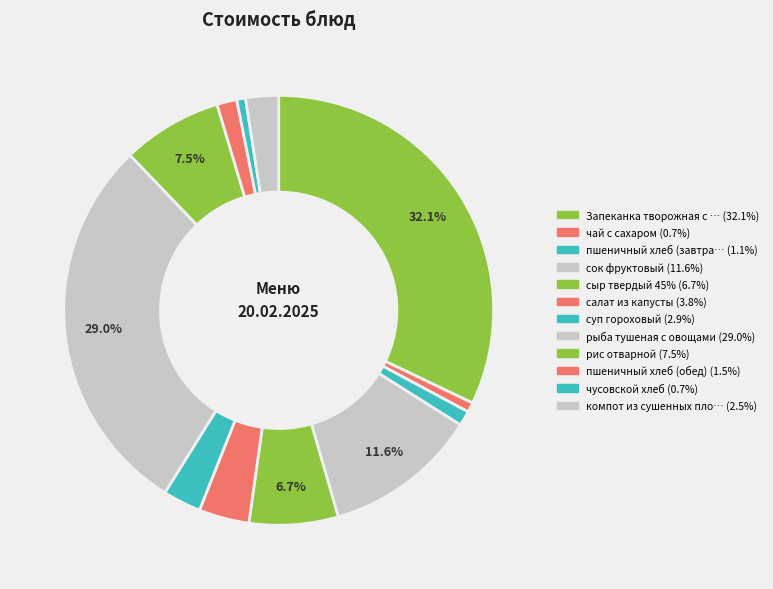

To the nearest percent, what is the difference between the largest and smallest slice percentages?

31%